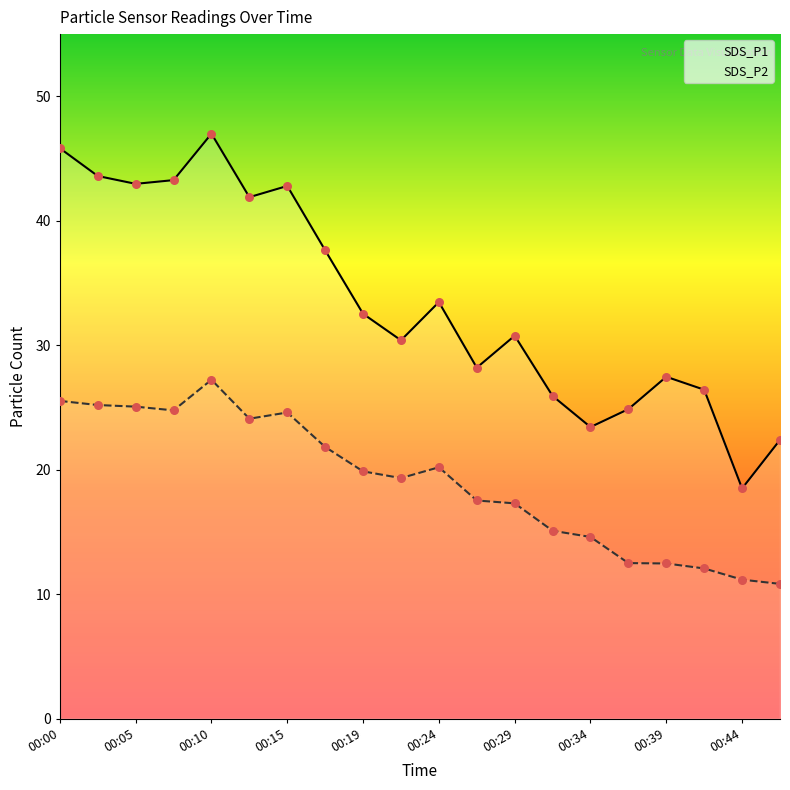

Which series reaches the minimum Y coordinate?

SDS_P2